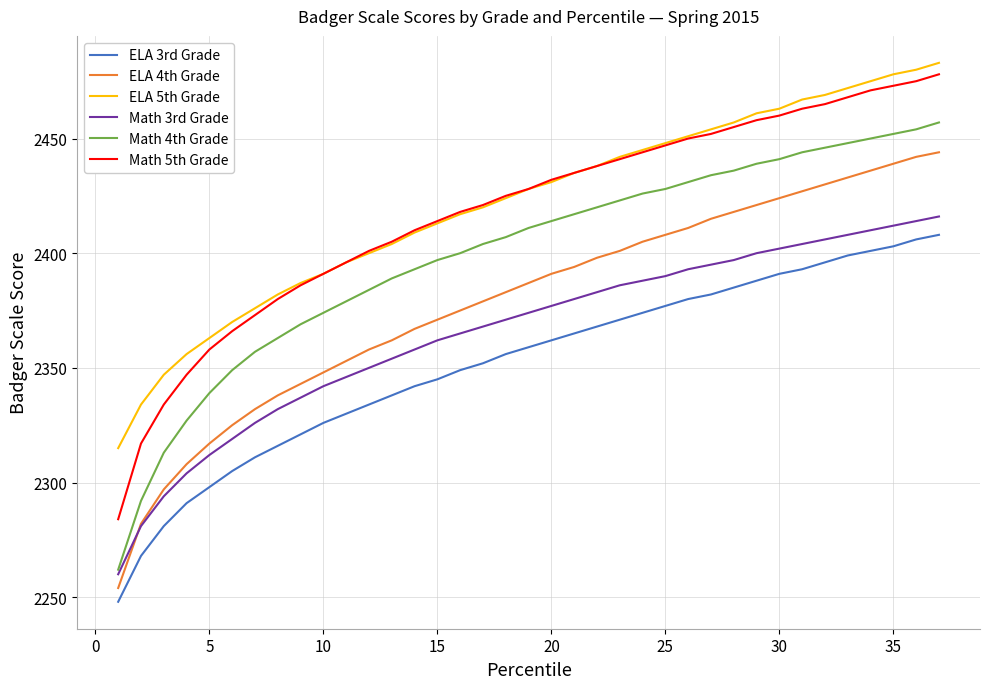

Which series has the largest range (max minus min)?

Math 4th Grade